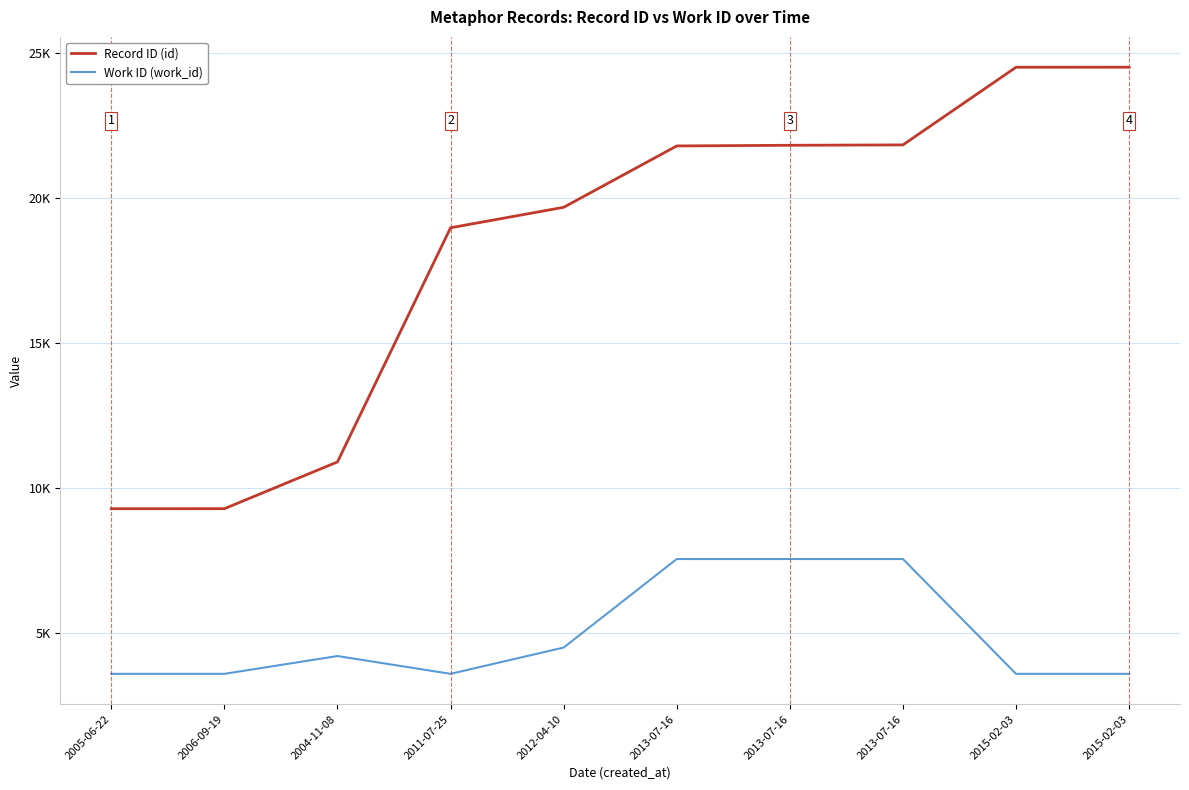

True or false: Record ID (id) and Work ID (work_id) intersect in this chart.

False